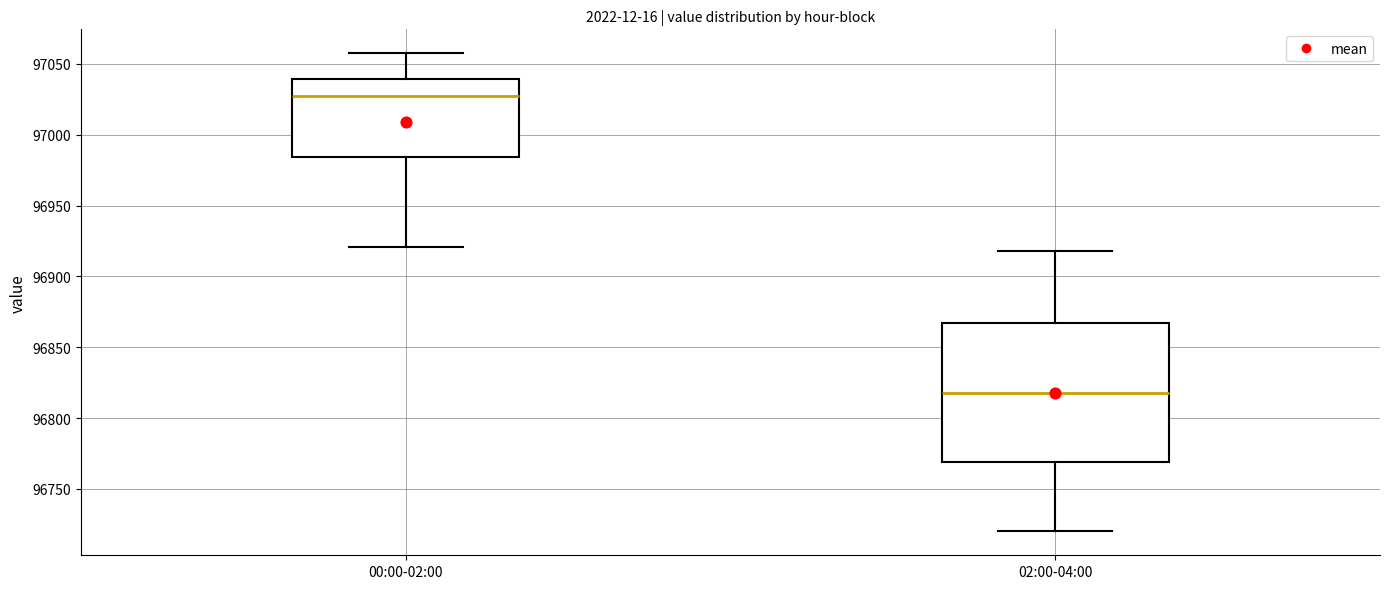

Reading left to right, read every box against the y-axis: the position of its median line, the range the box covers, and the ends of its whiskers. The values are not printed on the chart, so give them approximately, as read against the axis.

00:00-02:00: median 97025, box 96985 to 97040, whiskers 96920 to 97060
02:00-04:00: median 96820, box 96770 to 96865, whiskers 96720 to 96920